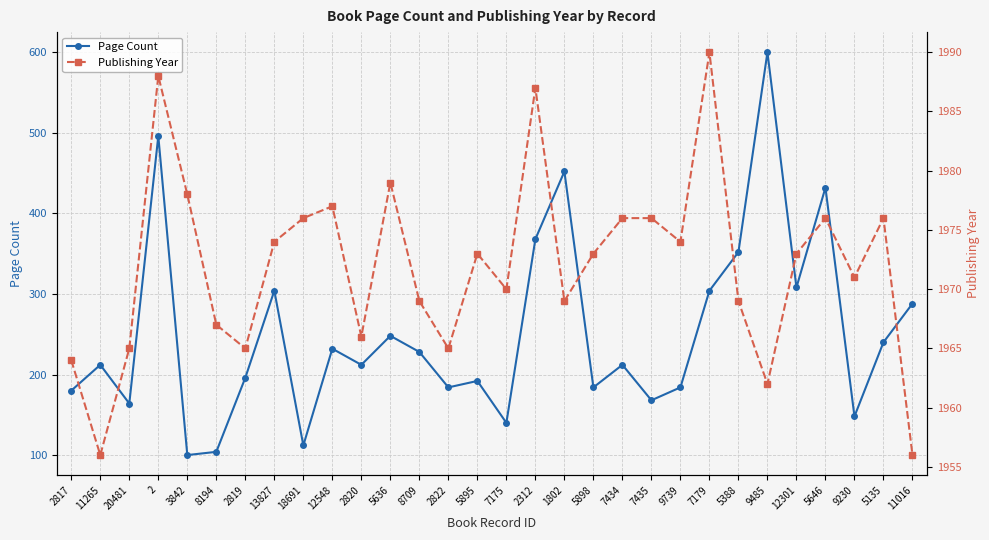

What is the maximum value for Page Count?

600